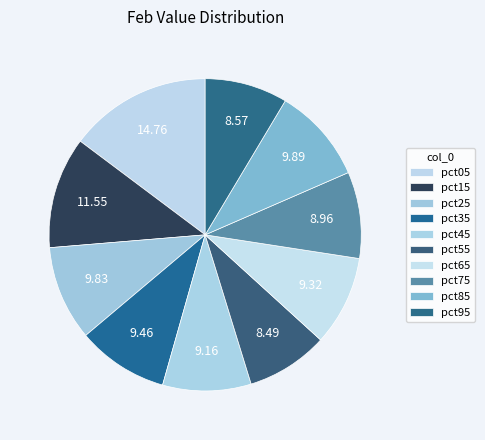

Count the number of slices in the pie.

10